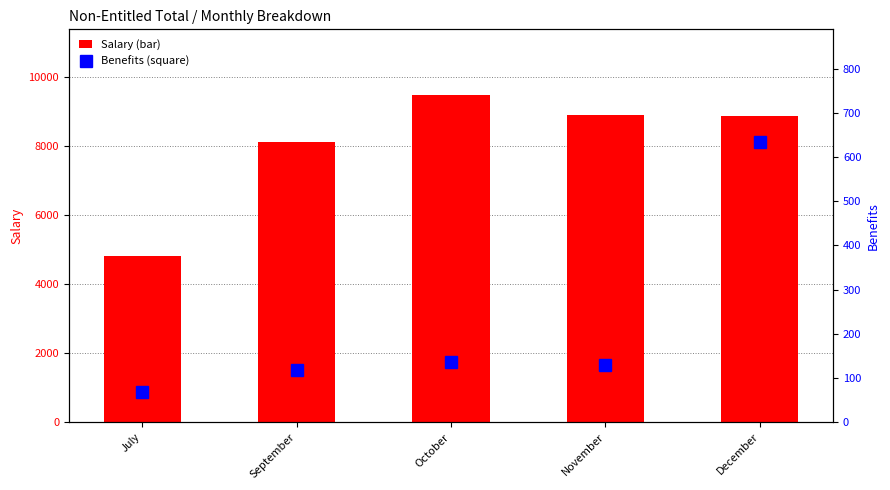

What is the label of the 1st bar from the left?

July